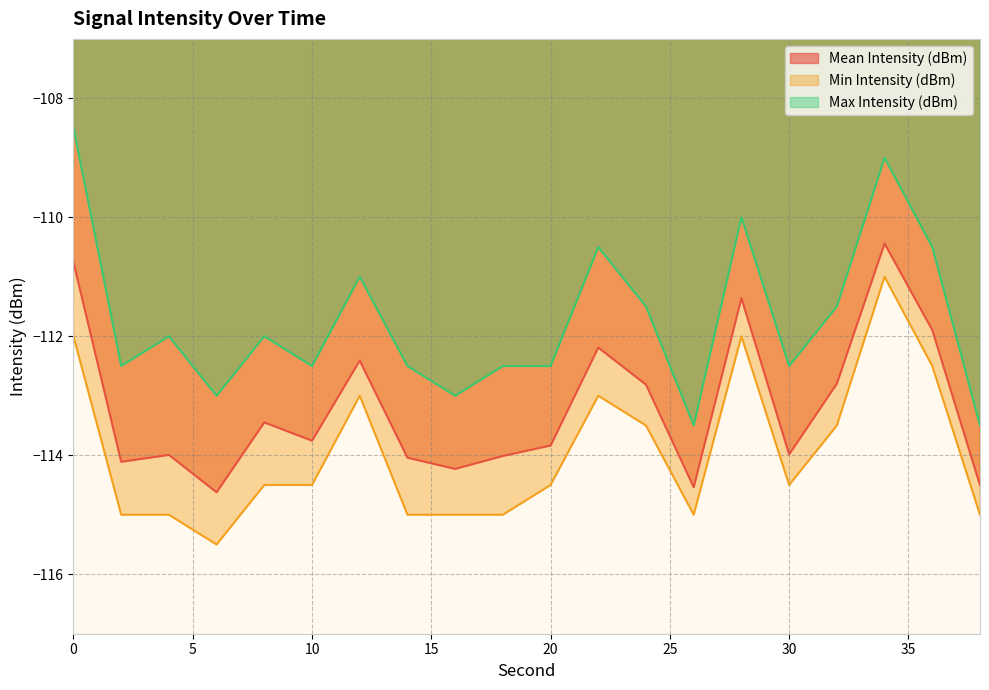

Which category has the lowest value across all series?

6